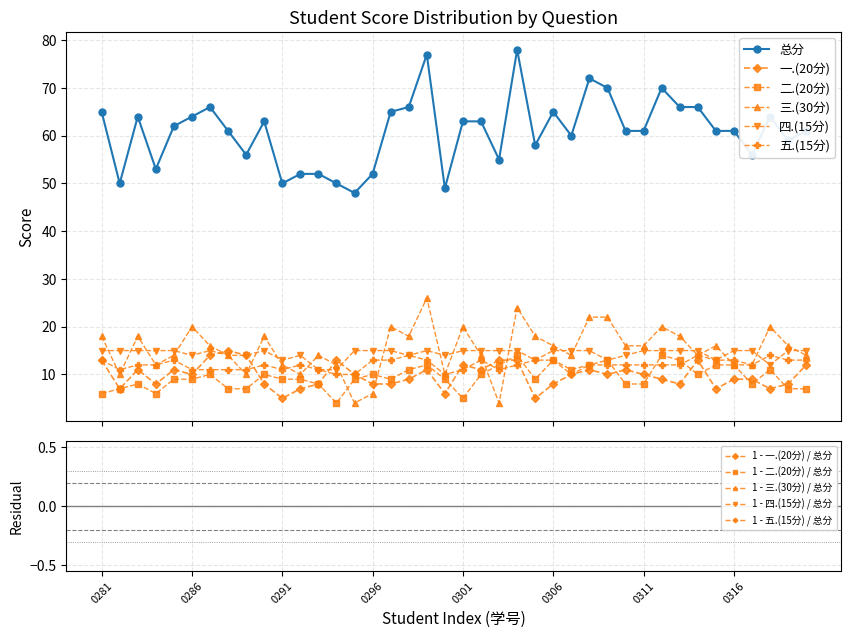

At which label does 总分 reach its minimum?

2024150295